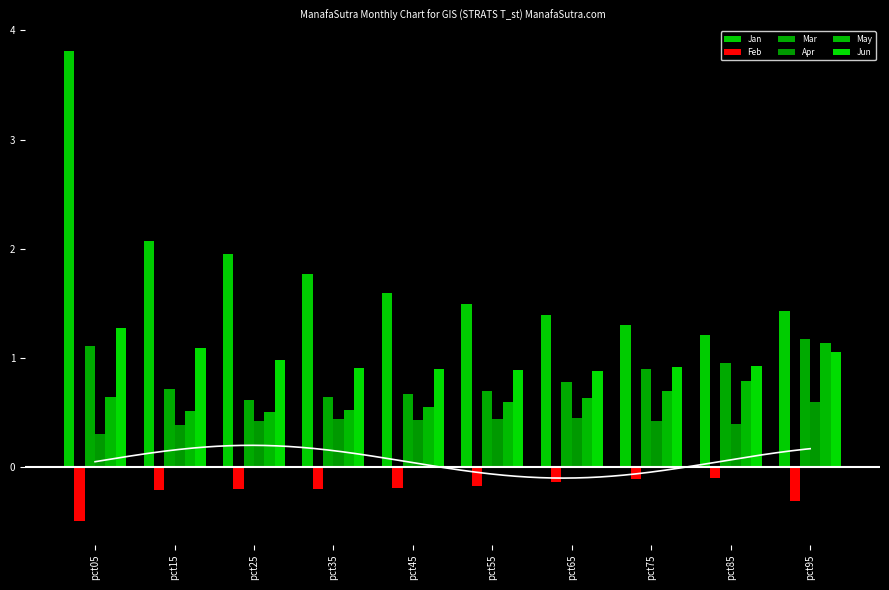

What is the value of the Apr bar at the 4th from the left?

0.4